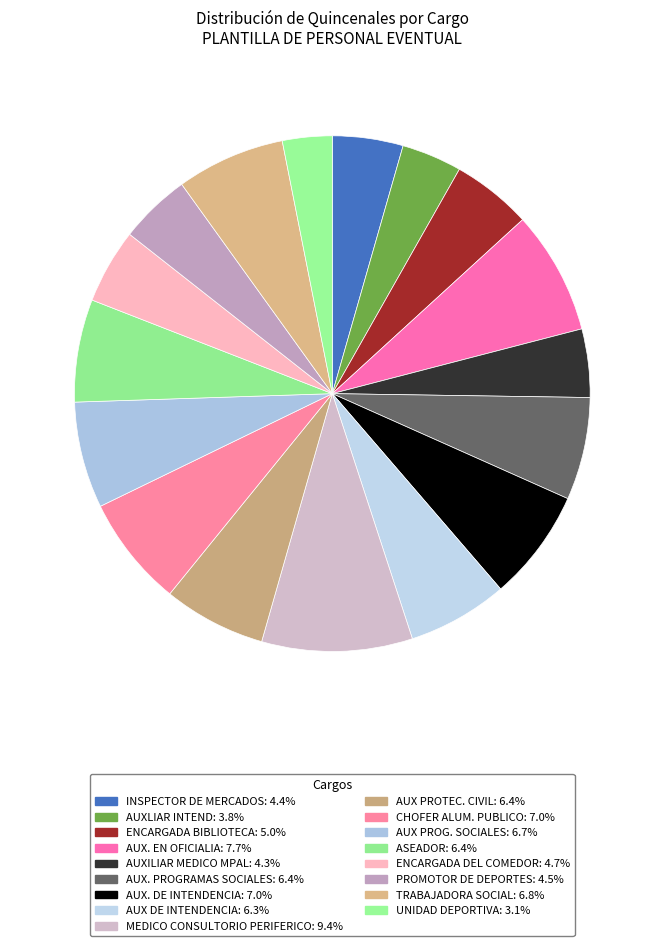

Does AUX DE INTENDENCIA represent more than half of the total?

No